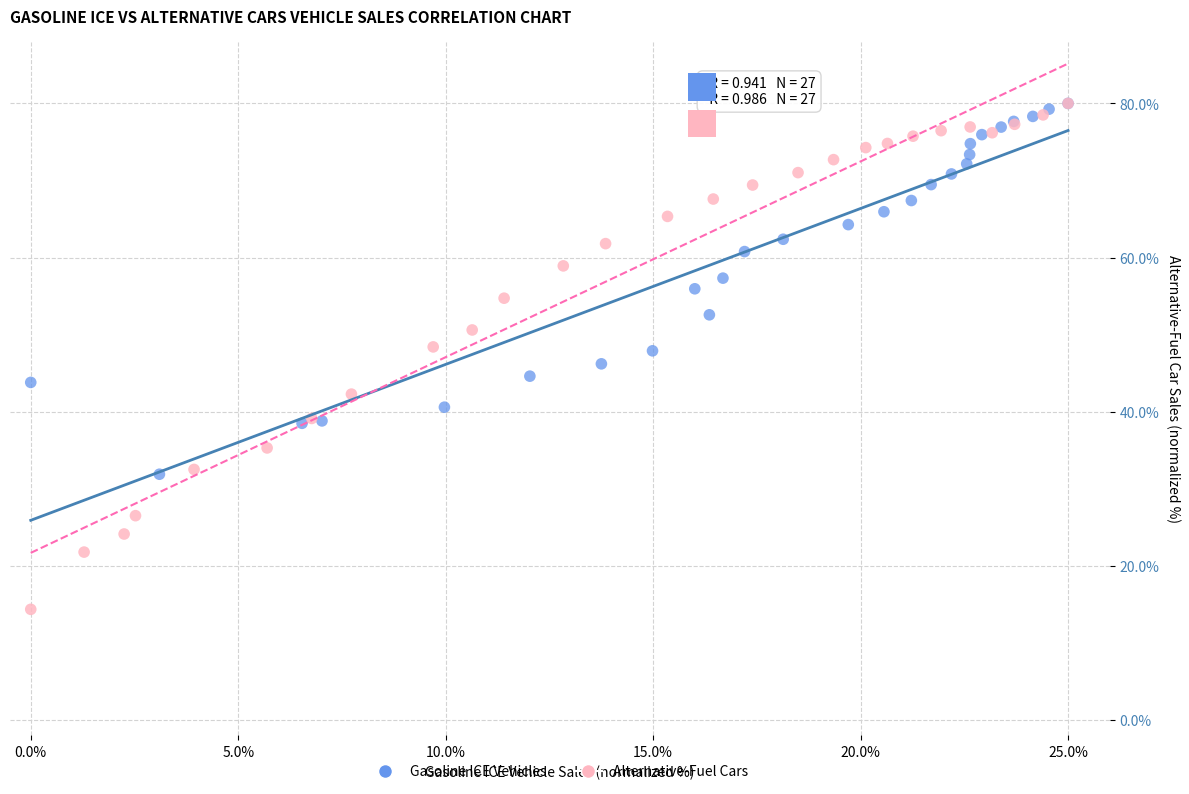

Which series has the largest Y range (max minus min)?

Alternative-Fuel Cars